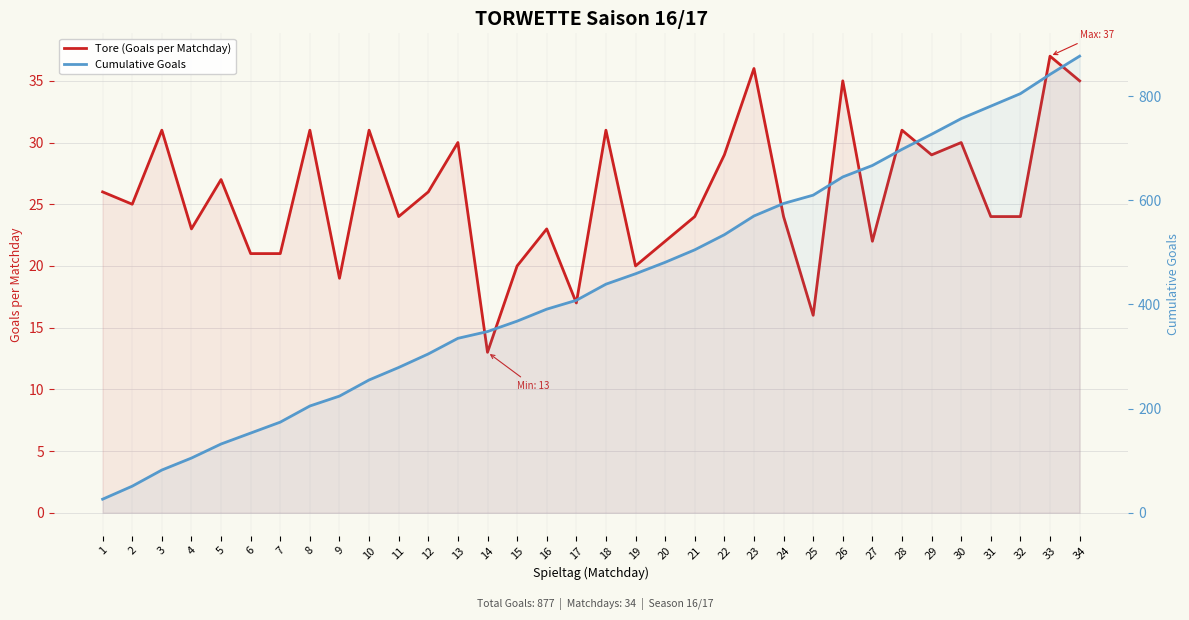

The value of Tore (Goals per Matchday) at 18 is 31. True or false?

True